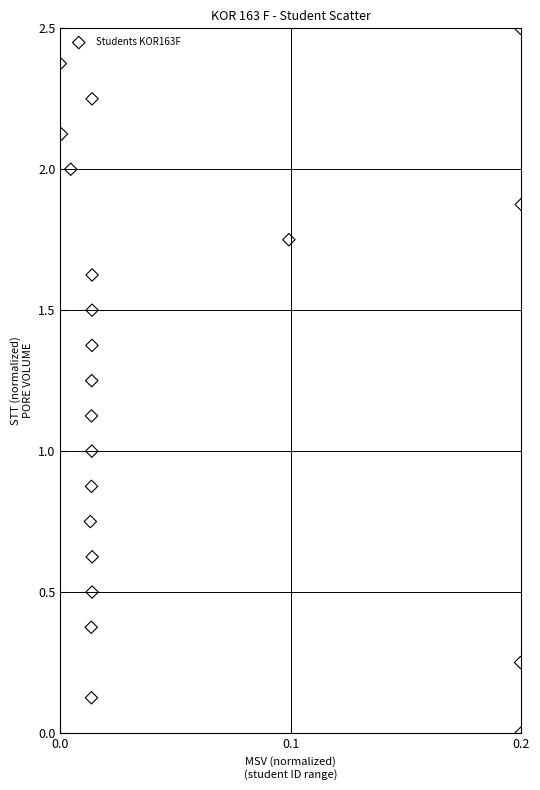

What is the range of Y values (max minus min)?

2.5